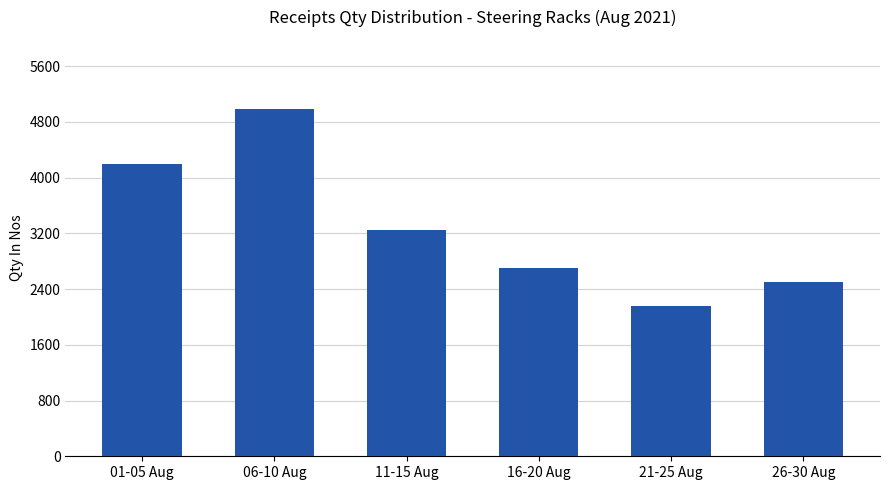

Reading right to left, extract all data points from this chart.

2500	2150	2700	3250	4980	4200